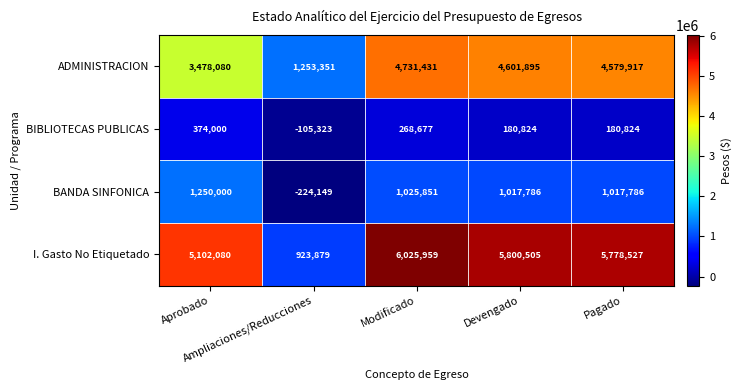

What is the average value of the BANDA SINFONICA series?

817455